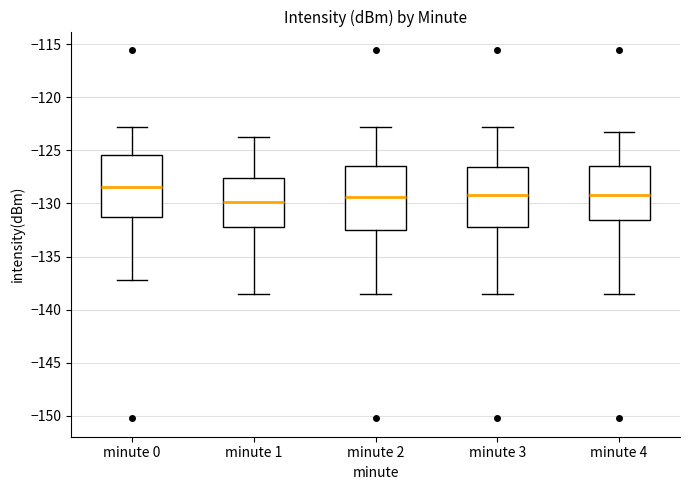

Reading left to right, read every box against the y-axis: the position of its median line, the range the box covers, and the ends of its whiskers. The values are not printed on the chart, so give them approximately, as read against the axis.

minute 0: median -128.5, box -131.5 to -125.5, whiskers -137.5 to -123.0
minute 1: median -130.0, box -132.0 to -127.5, whiskers -138.5 to -123.5
minute 2: median -129.5, box -132.5 to -126.5, whiskers -138.5 to -123.0
minute 3: median -129.0, box -132.0 to -126.5, whiskers -138.5 to -123.0
minute 4: median -129.0, box -131.5 to -126.5, whiskers -138.5 to -123.5